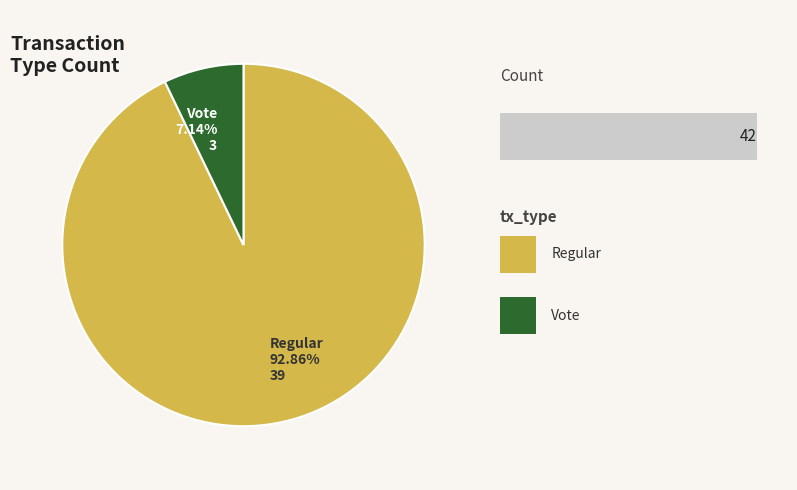

Which slice is the largest?

Regular